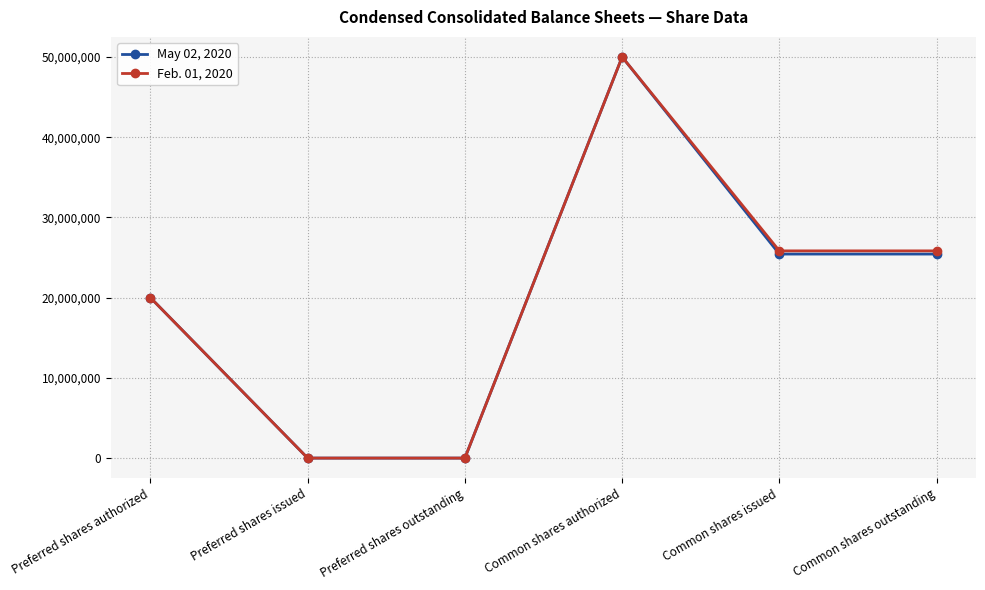

Between Common shares authorized and Common shares outstanding, which series saw the biggest shift?

May 02, 2020